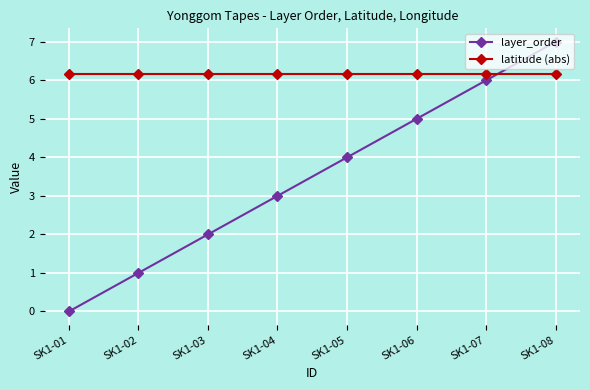

At which category is the sum across all series the highest?

SK1-08